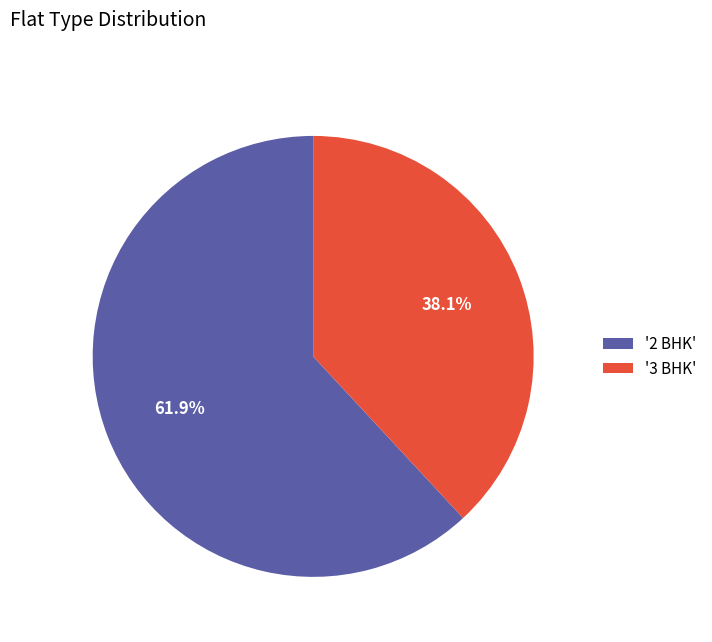

What is the majority slice?

'2 BHK'